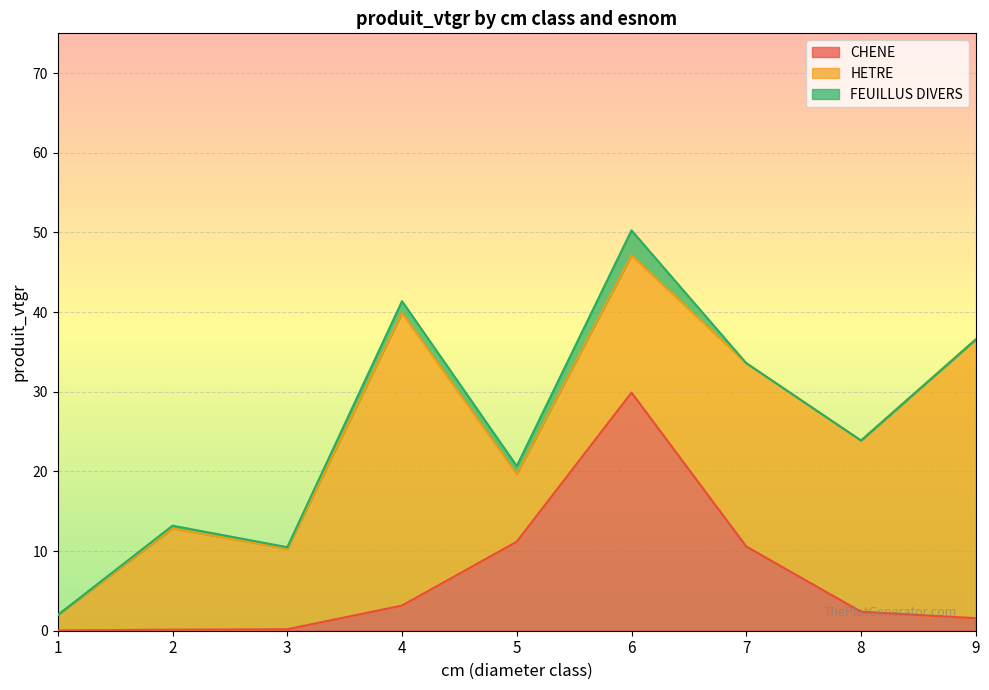

What is the value of the HETRE point at the 8th from the left?

21.5